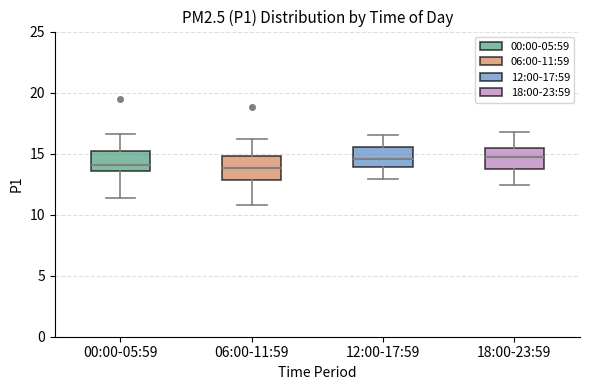

Reading left to right, transcribe this box plot: for each box, give where its median line is, the range the box spans, and where its two whiskers end, as read against the y-axis. The values are not printed on the chart, so give them approximately, as read against the axis.

00:00-05:59: median 14.0, box 13.5 to 15.0, whiskers 11.5 to 16.5
06:00-11:59: median 14.0, box 13.0 to 15.0, whiskers 11.0 to 16.0
12:00-17:59: median 14.5, box 14.0 to 15.5, whiskers 13.0 to 16.5
18:00-23:59: median 15.0, box 14.0 to 15.5, whiskers 12.5 to 17.0